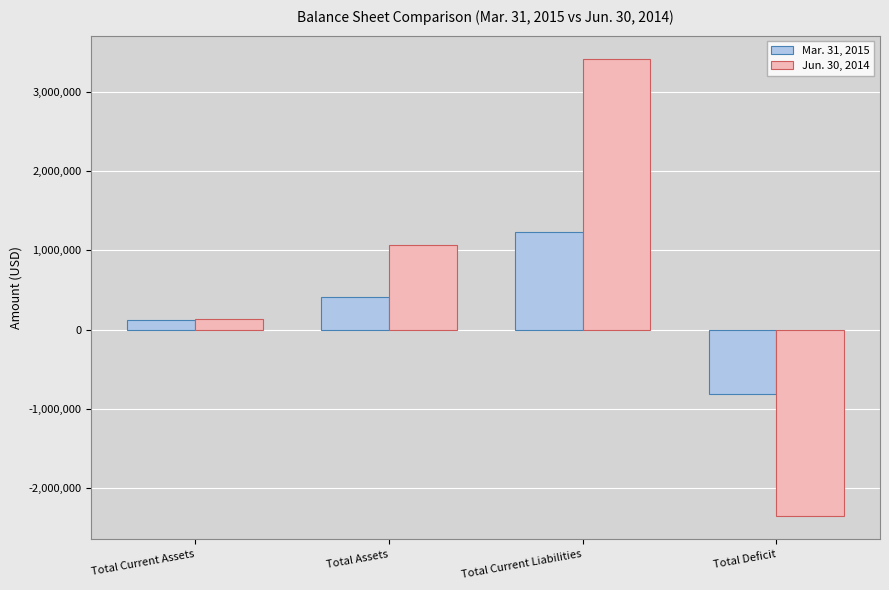

What is the difference between the Jun. 30, 2014 values at Total Deficit and Total Current Assets?

2493149